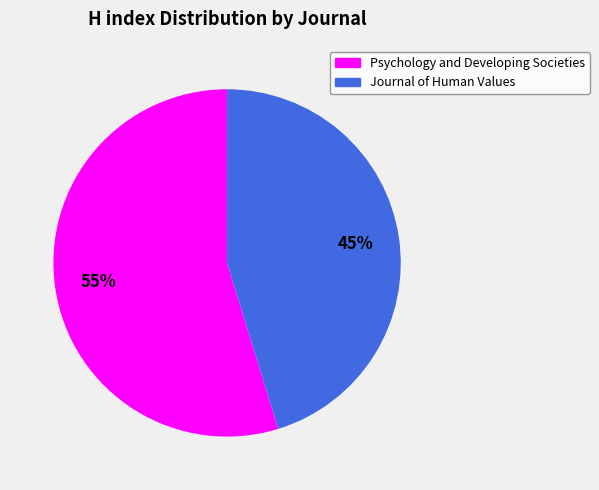

To the nearest percent, what is the difference between the Journal of Human Values and Psychology and Developing Societies slice percentages?

10%